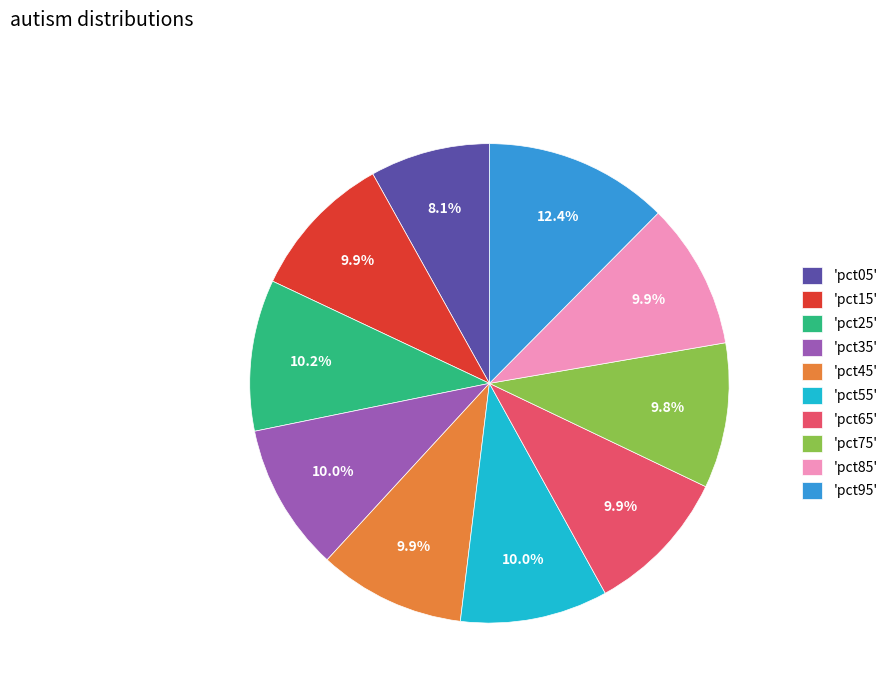

To the nearest percent, what is the difference between the largest and smallest slice percentages?

4%